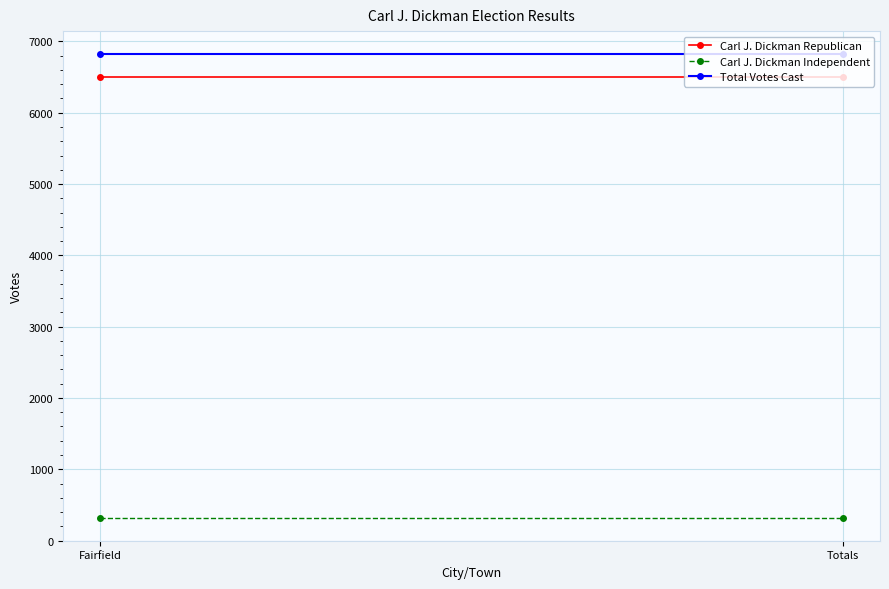

List the labels in order of Total Votes Cast value, largest first.

Fairfield, Totals